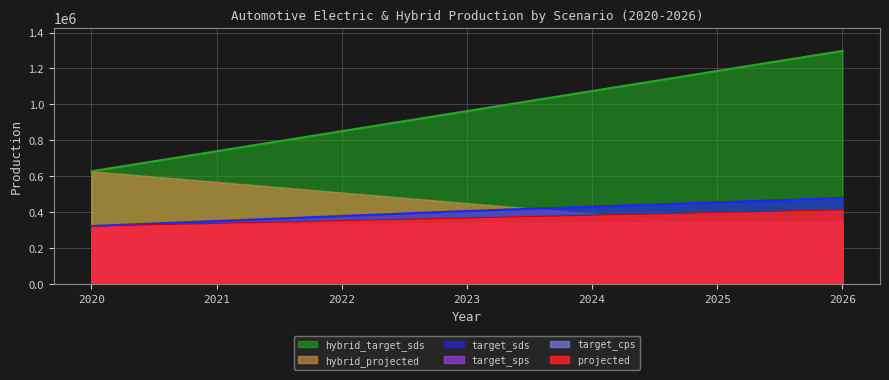

Rank the categories by hybrid_projected value from lowest to highest.

2026, 2025, 2024, 2023, 2022, 2021, 2020